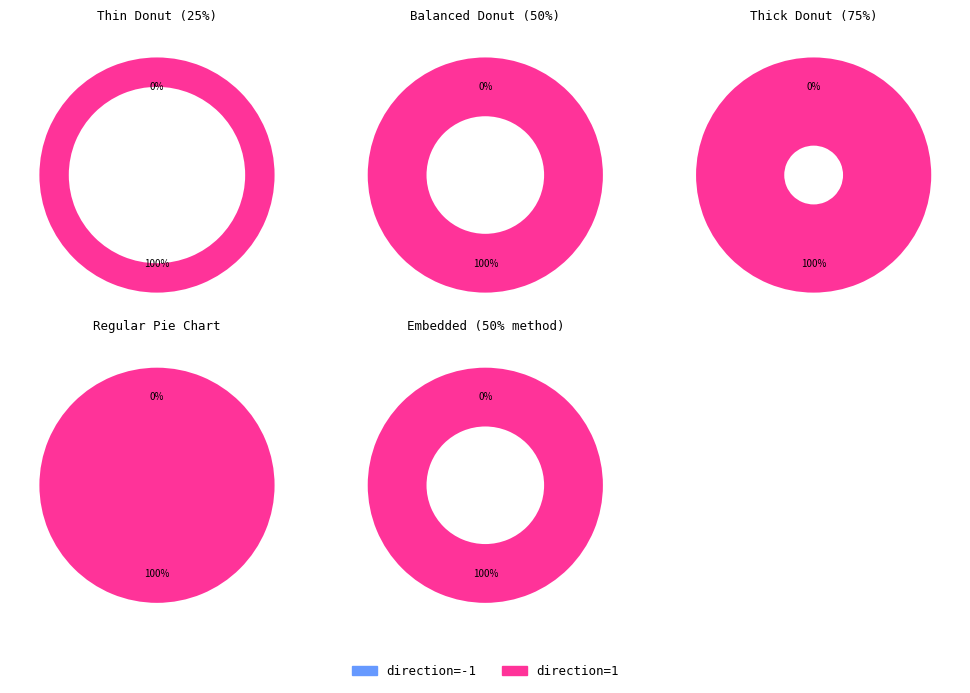

Is it true that direction=-1 is 0% of the pie?

True